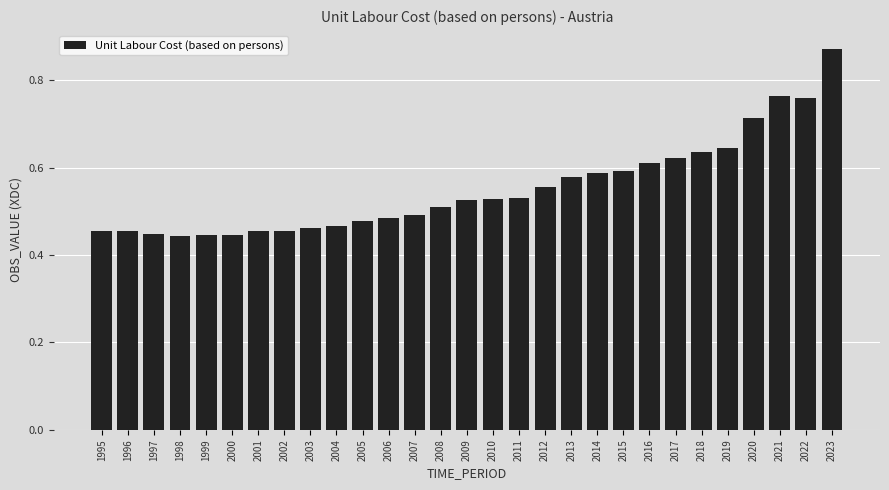

True or false: the data shows 0.7 at 2003.

False